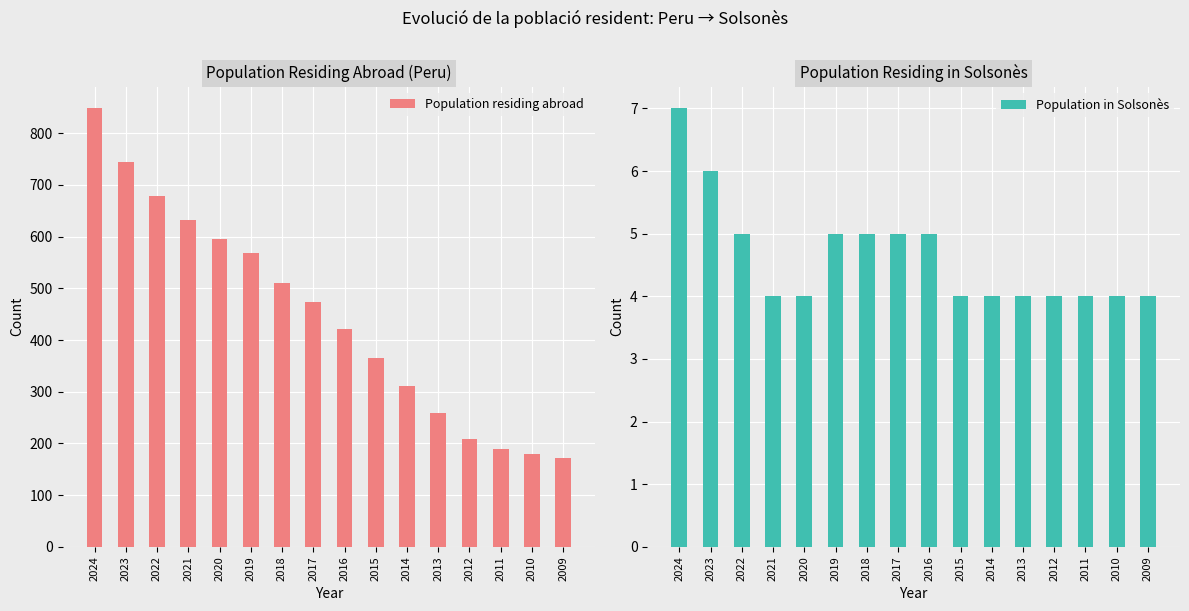

Reading left to right, list all the values displayed in this chart.

Population residing abroad: 2024=848	2023=745	2022=679	2021=633	2020=596	2019=569	2018=510	2017=474	2016=422	2015=366	2014=312	2013=258	2012=209	2011=189	2010=180	2009=172
Population in Solsonès: 2024=7	2023=6	2022=5	2021=4	2020=4	2019=5	2018=5	2017=5	2016=5	2015=4	2014=4	2013=4	2012=4	2011=4	2010=4	2009=4